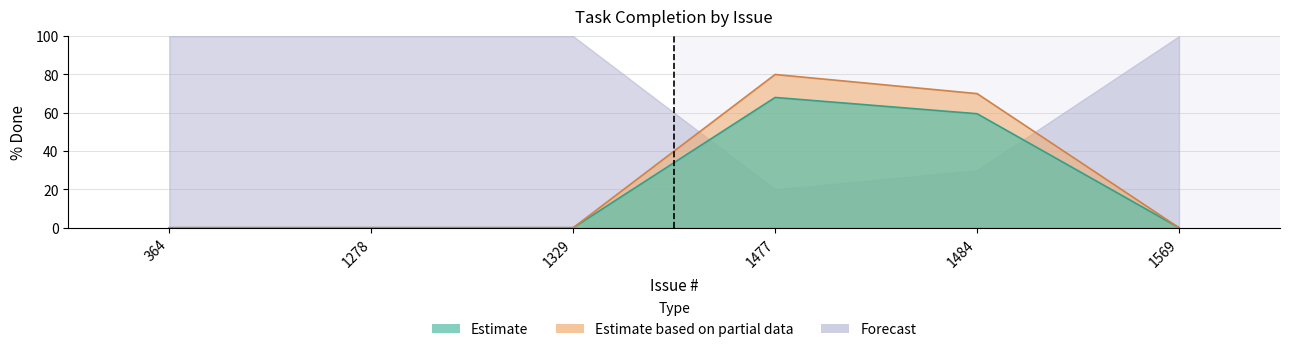

Reading left to right, what are all the values shown in this chart?

364=0.0	1278=0.0	1329=0.0	1477=68.0	1484=59.5	1569=0.0